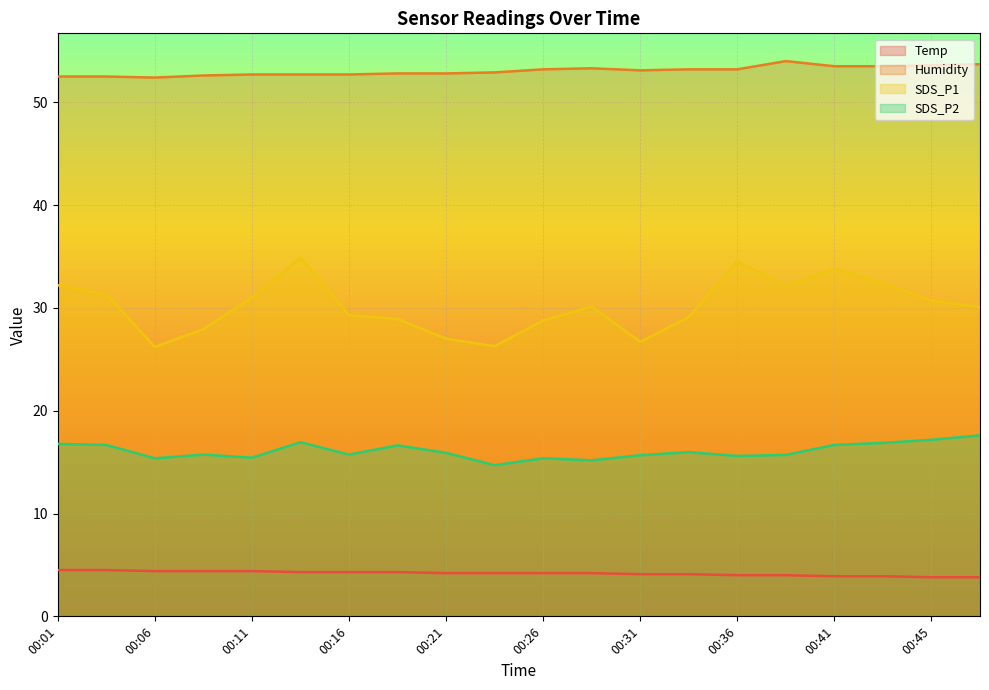

What is the difference between the highest and lowest values at 00:33?

49.1